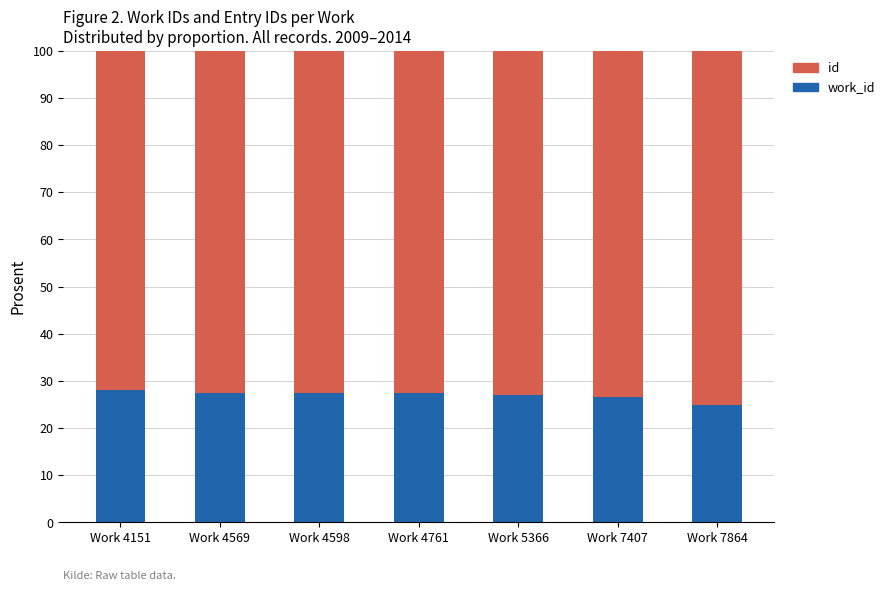

How many bars are there in total?

7